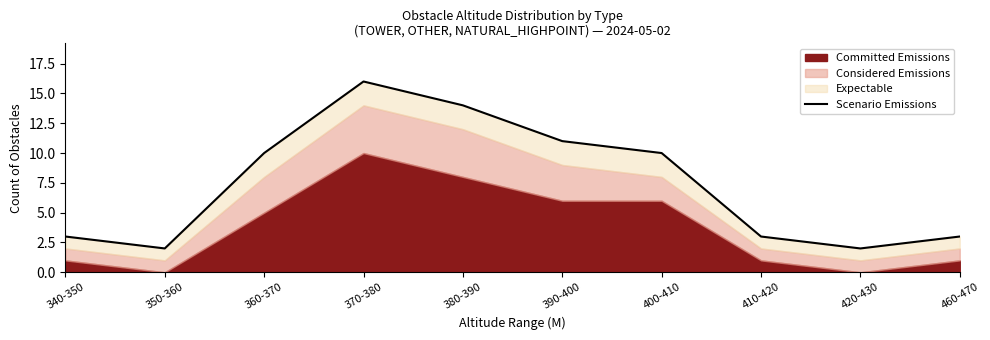

What is the sum of the values at 400-410 and 340-350?

13